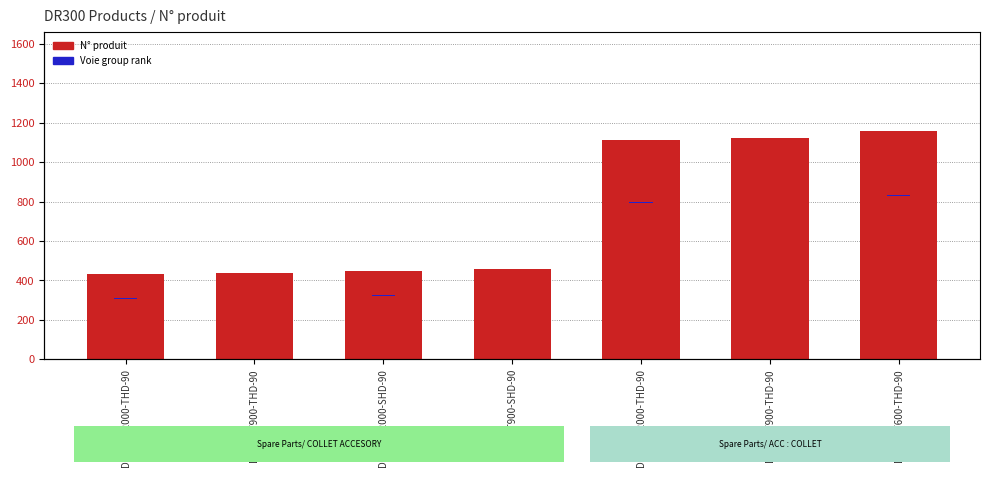

Which series has the largest total across all categories?

N° produit (offset from 6151760000)